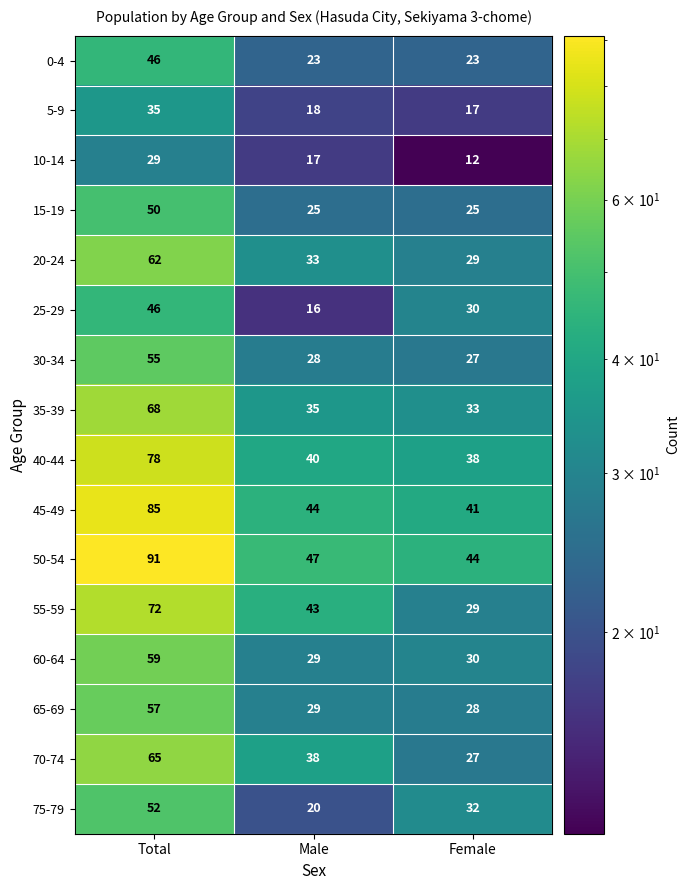

Which series has the widest spread of values?

50-54